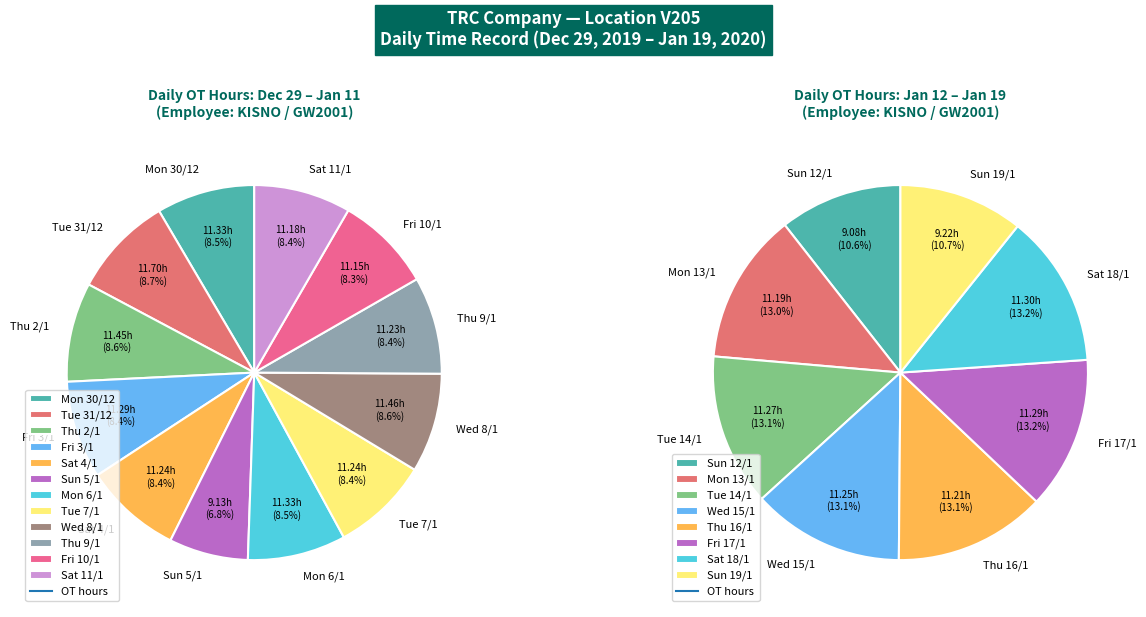

To the nearest percent, what is the average slice percentage?

8%